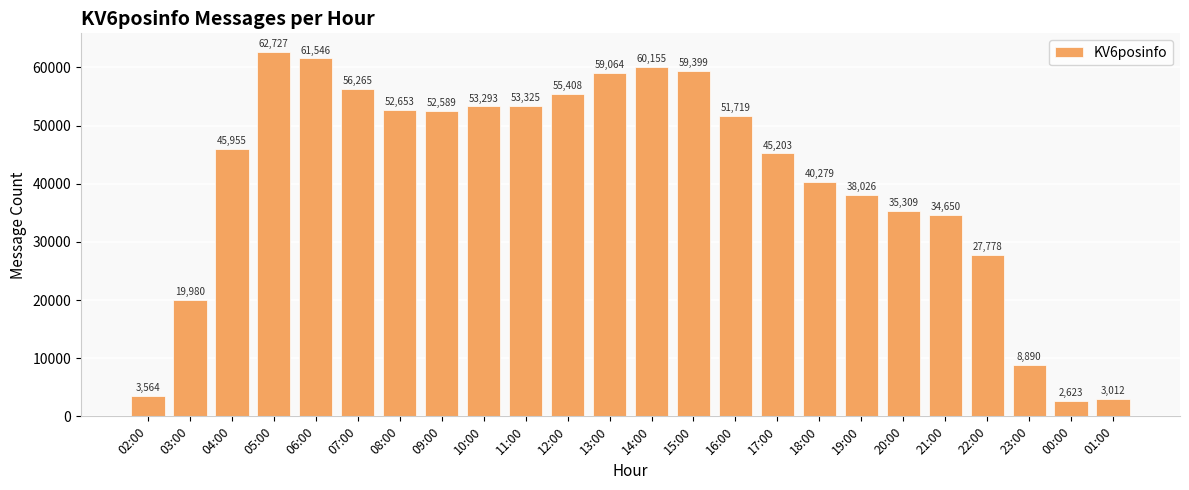

List the labels in order of value, smallest first.

00:00, 01:00, 02:00, 23:00, 03:00, 22:00, 21:00, 20:00, 19:00, 18:00, 17:00, 04:00, 16:00, 09:00, 08:00, 10:00, 11:00, 12:00, 07:00, 13:00, 15:00, 14:00, 06:00, 05:00